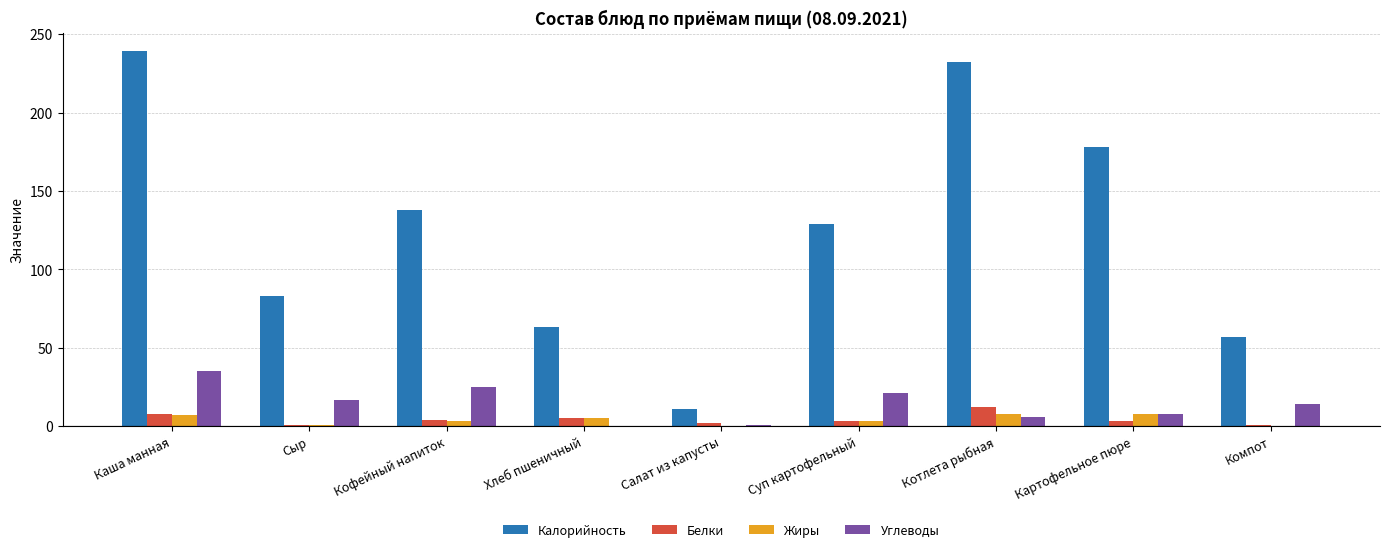

Which series changed the most between Каша манная and Хлеб пшеничный?

Калорийность